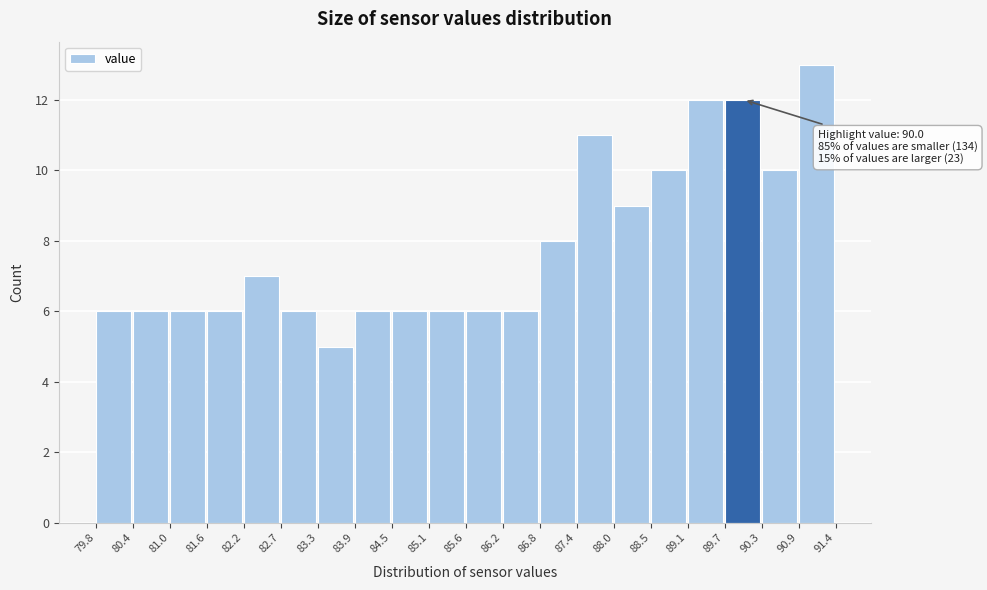

Over which range of the x-axis is the bar tallest?

90.9 to 91.4